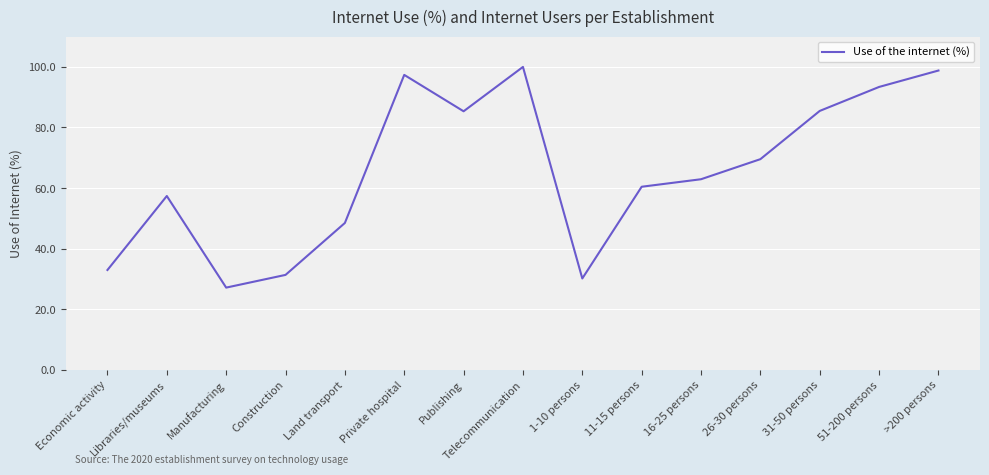

Approximately how many times larger is the value at Construction compared to Economic activity?

1.0